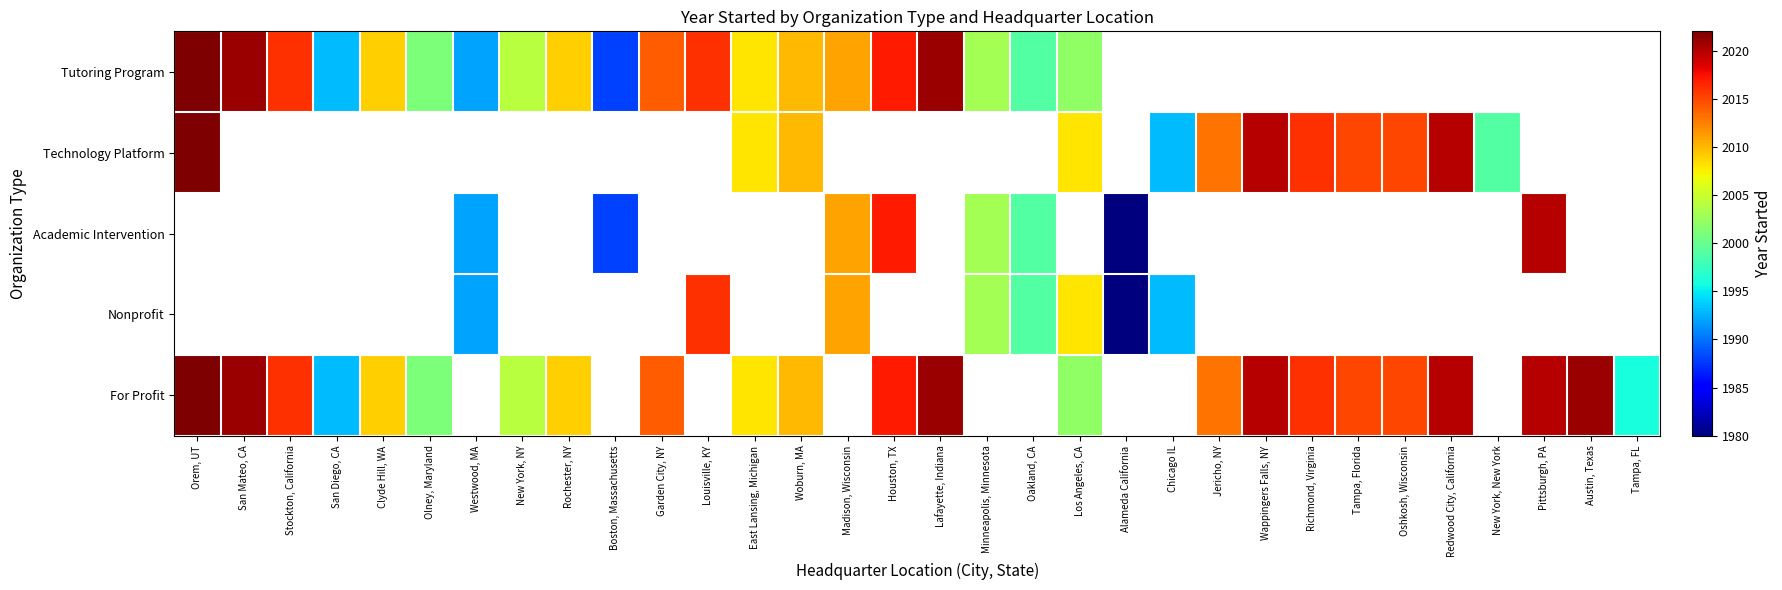

Which has a higher value, New York, NY or Oshkosh, Wisconsin?

Oshkosh, Wisconsin